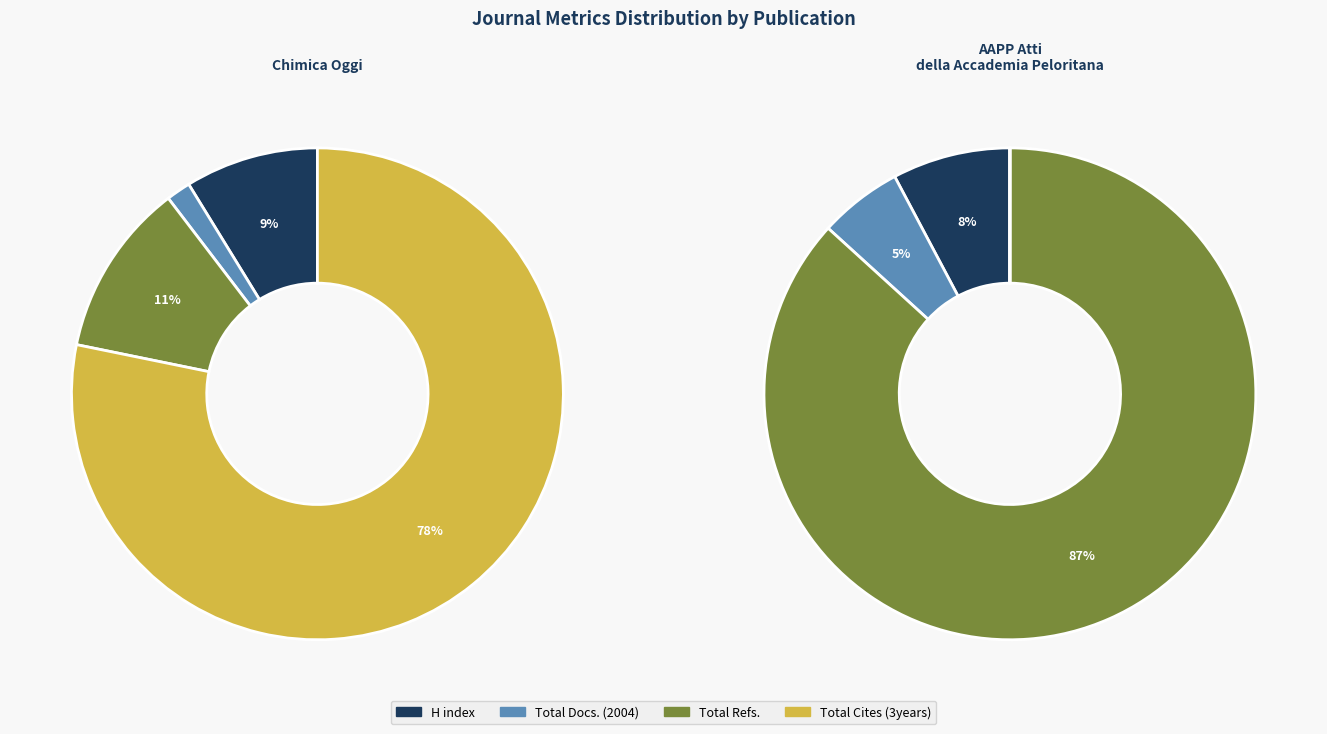

To the nearest percent, what is the combined percentage of AAPP Atti della Accademia Peloritana and Chimica Oggi?

100%